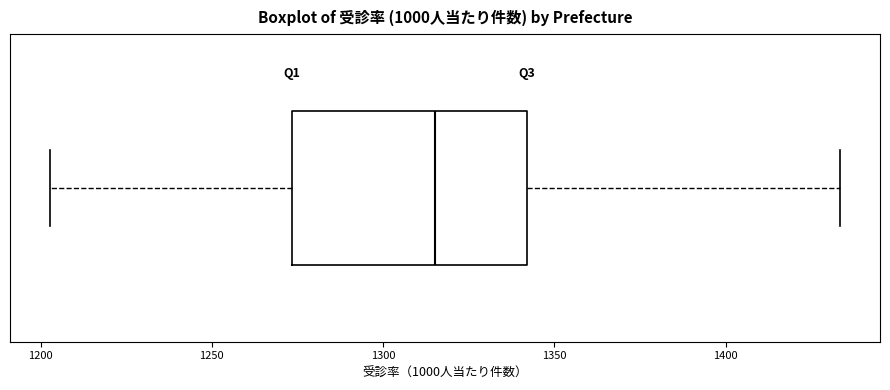

Transcribe this box plot: give where the median line is, the range the box spans, and where the two whiskers end, as read against the x-axis. The values are not printed on the chart, so give them approximately, as read against the axis.

median 1315, box 1275 to 1340, whiskers 1205 to 1435